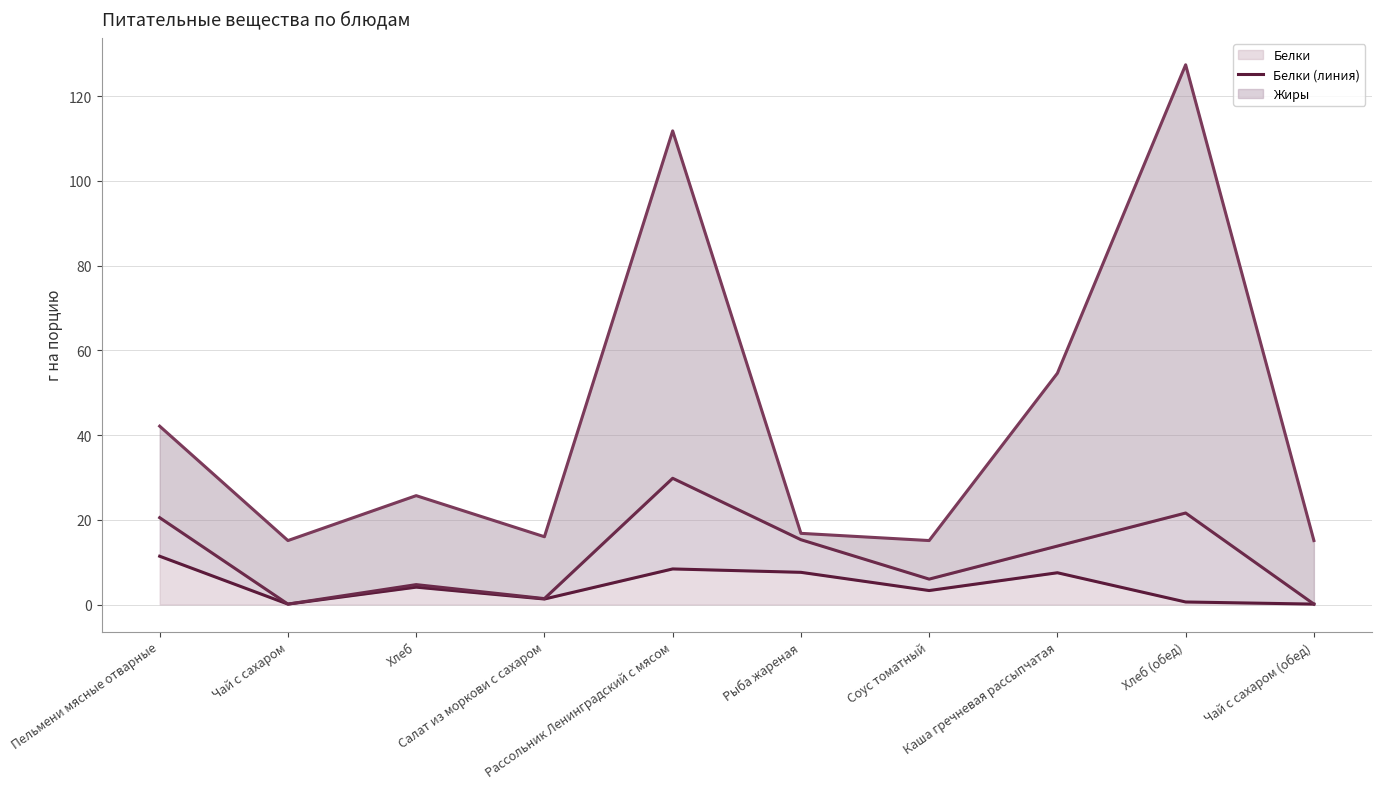

At which label is Белки (линия) closest to 5?

Хлеб